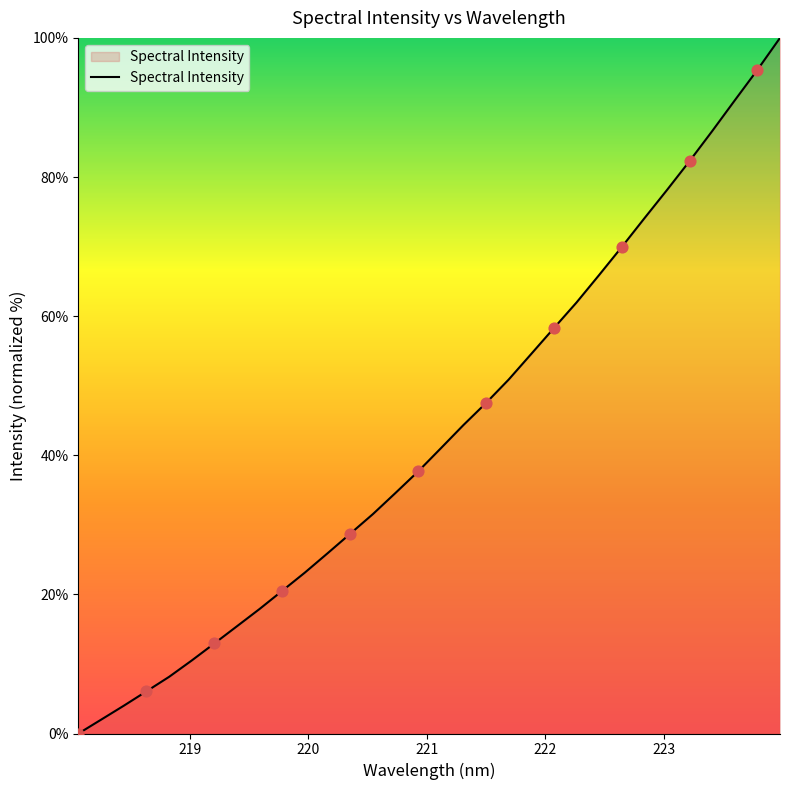

What is the difference between the maximum and minimum values?

100.0